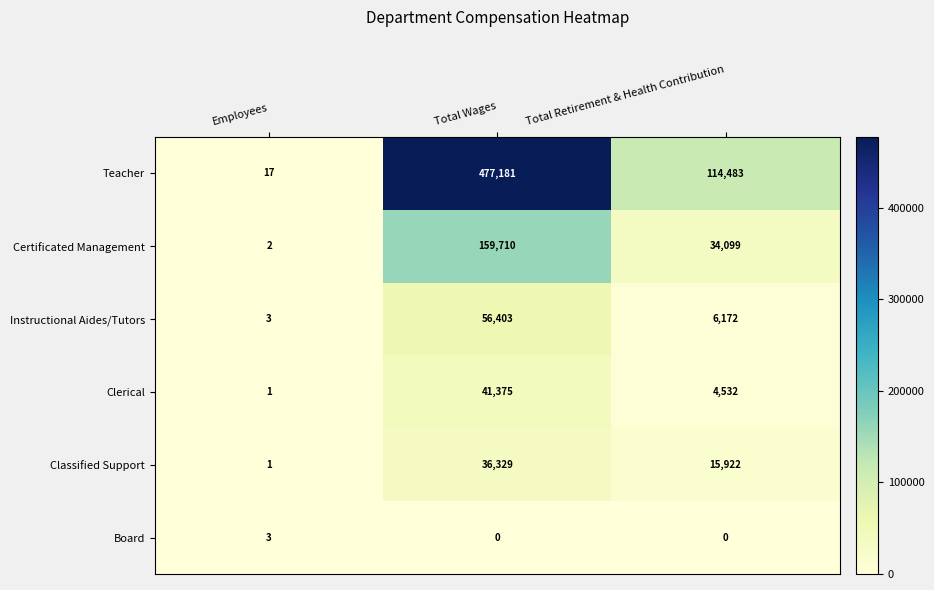

What is the sum of the Classified Support values at Total Wages and Employees?

36330